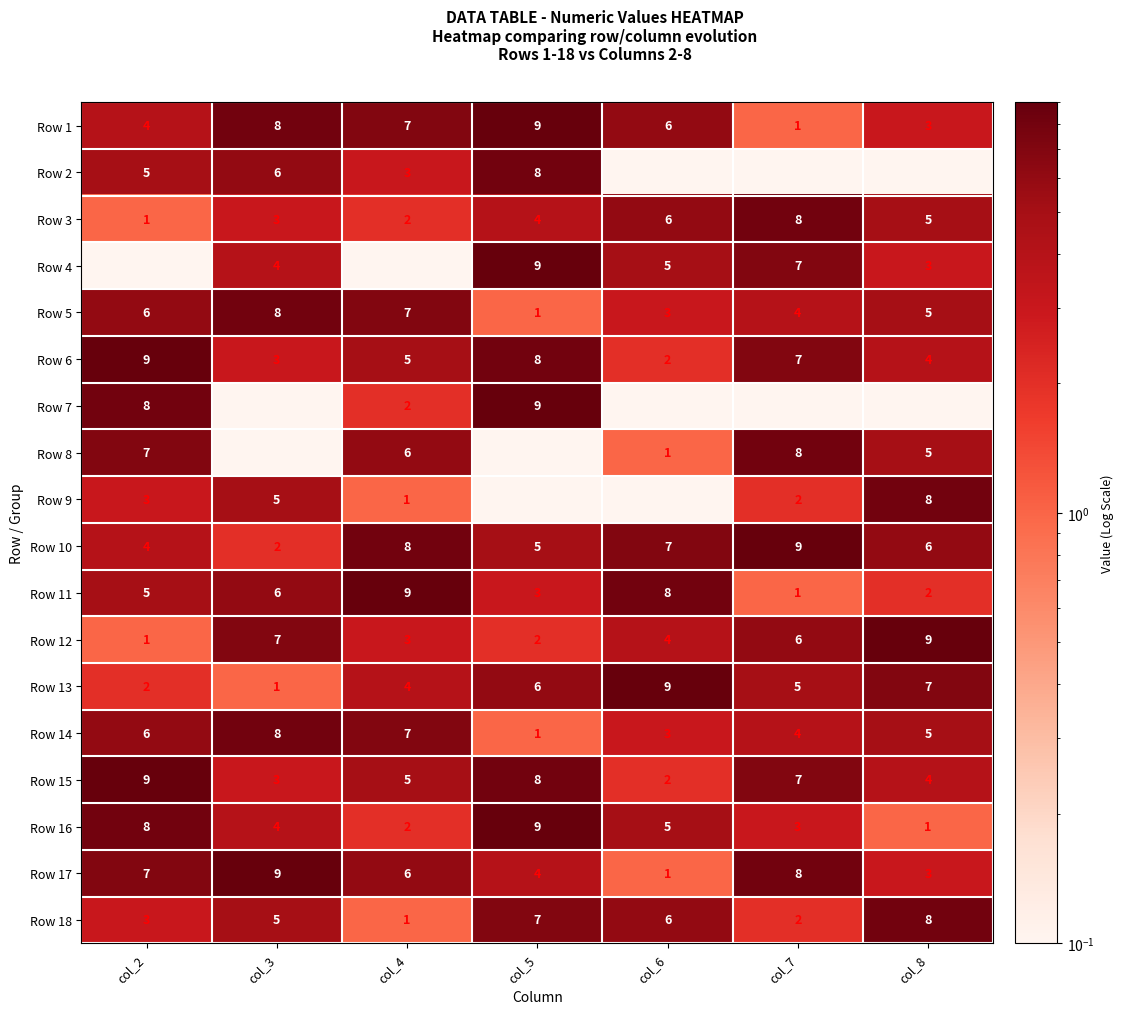

True or false: Row 11 has a value of 7.5 at col_2.

False